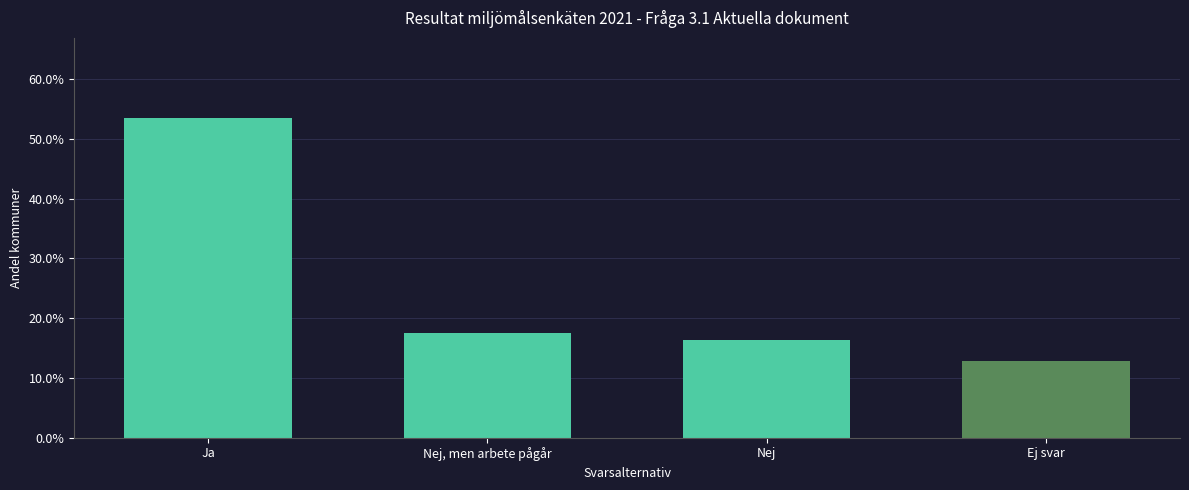

Reading left to right, list all the values displayed in this chart.

53.5	17.4	16.3	12.8